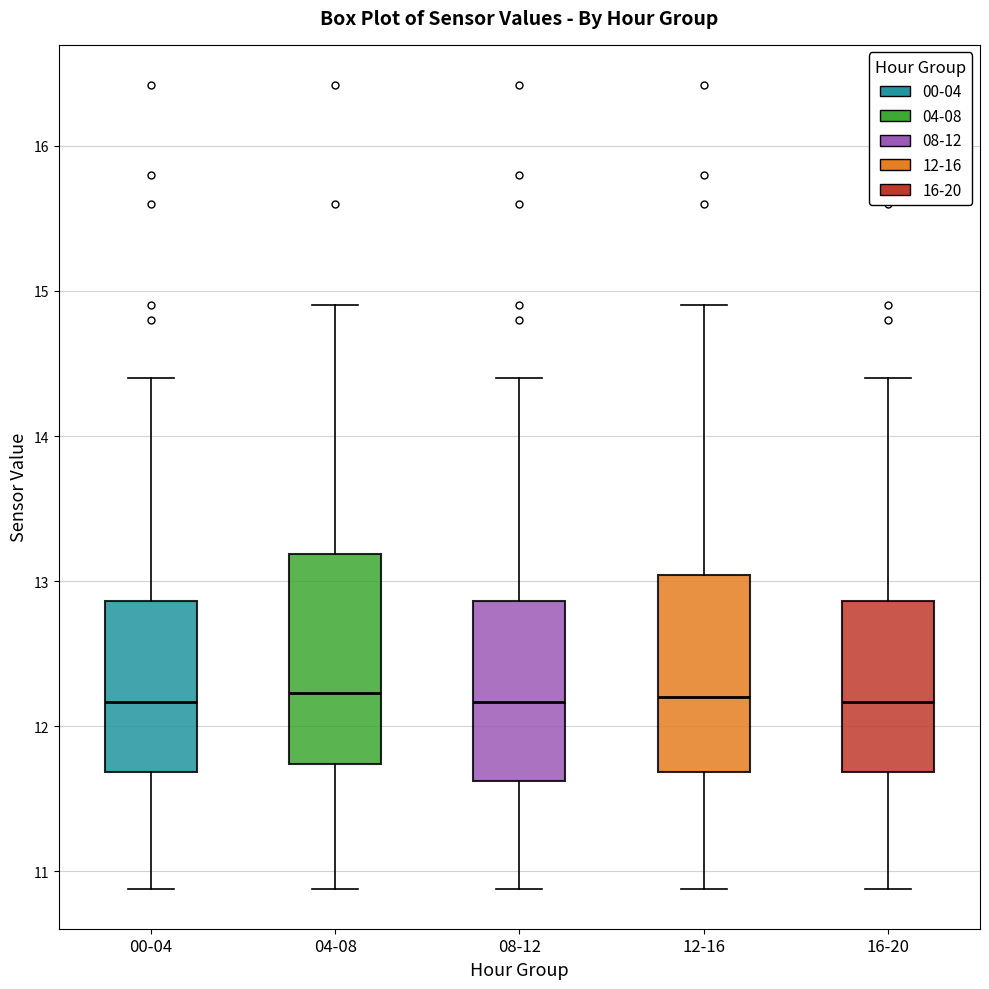

Reading left to right, transcribe this box plot: for each box, give where its median line is, the range the box spans, and where its two whiskers end, as read against the y-axis. The values are not printed on the chart, so give them approximately, as read against the axis.

00-04: median 12.2, box 11.7 to 12.9, whiskers 10.9 to 14.4
04-08: median 12.2, box 11.7 to 13.2, whiskers 10.9 to 14.9
08-12: median 12.2, box 11.6 to 12.9, whiskers 10.9 to 14.4
12-16: median 12.2, box 11.7 to 13.0, whiskers 10.9 to 14.9
16-20: median 12.2, box 11.7 to 12.9, whiskers 10.9 to 14.4